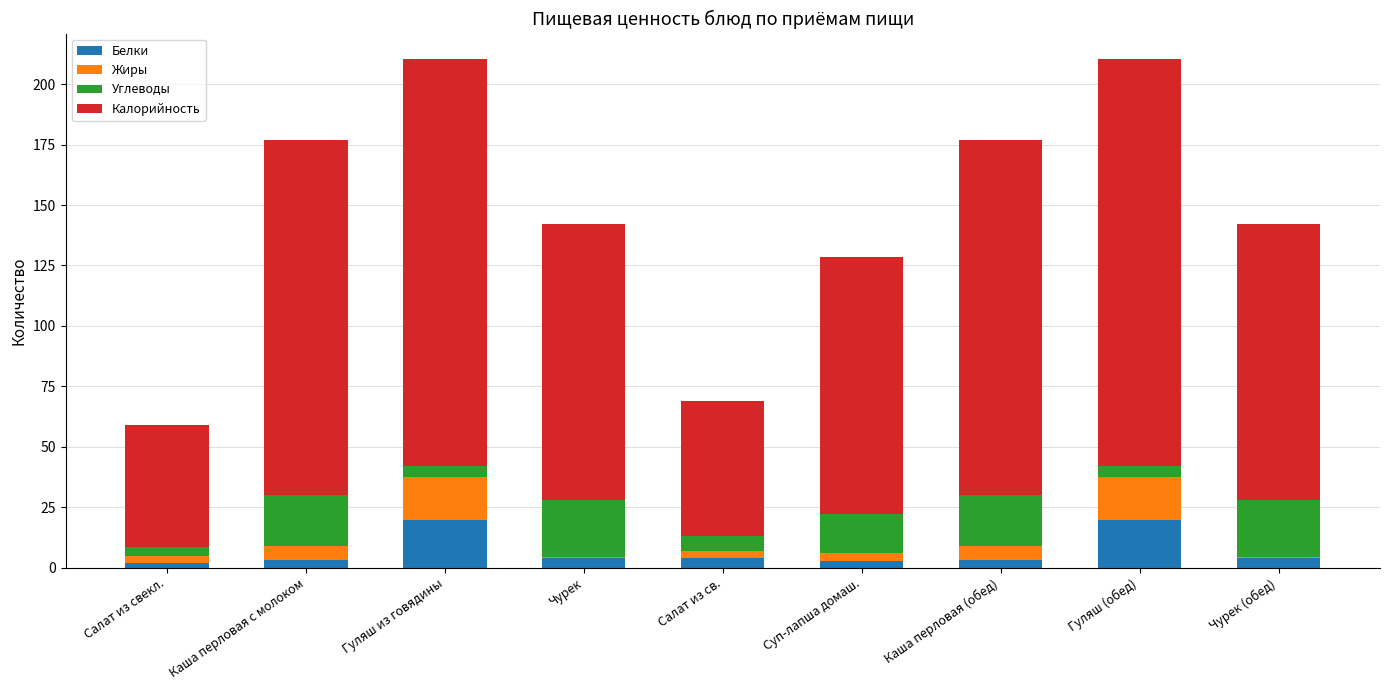

What is the total value across all series at Гуляш из говядины?

210.4